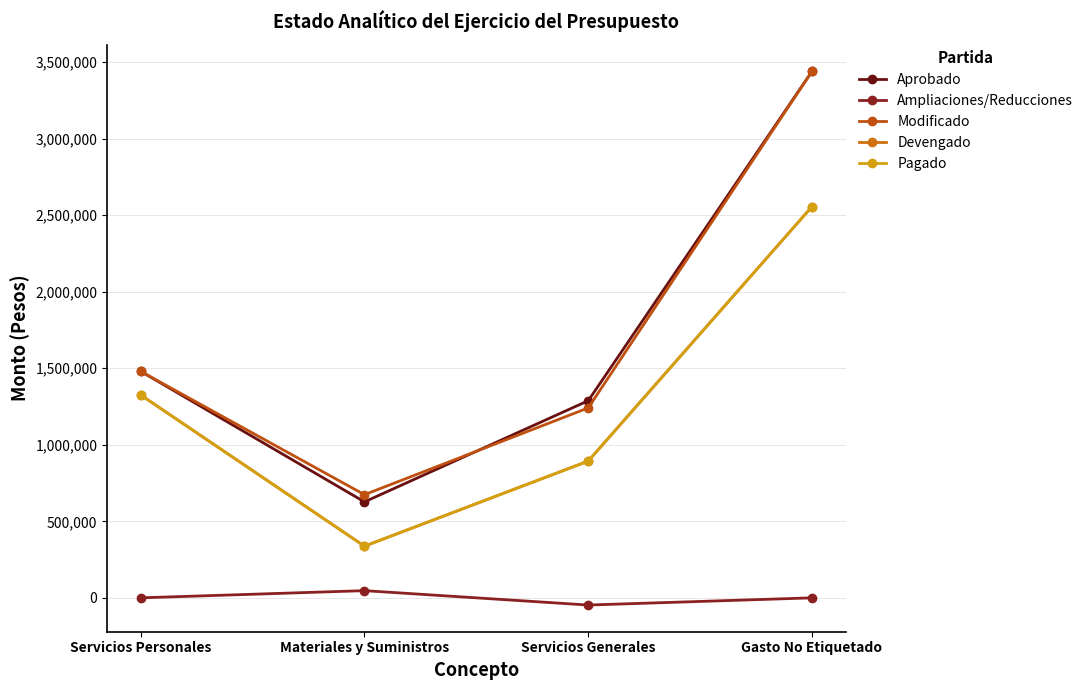

At Materiales y Suministros, list the series in order from largest to smallest.

Modificado, Aprobado, Devengado, Pagado, Ampliaciones/Reducciones